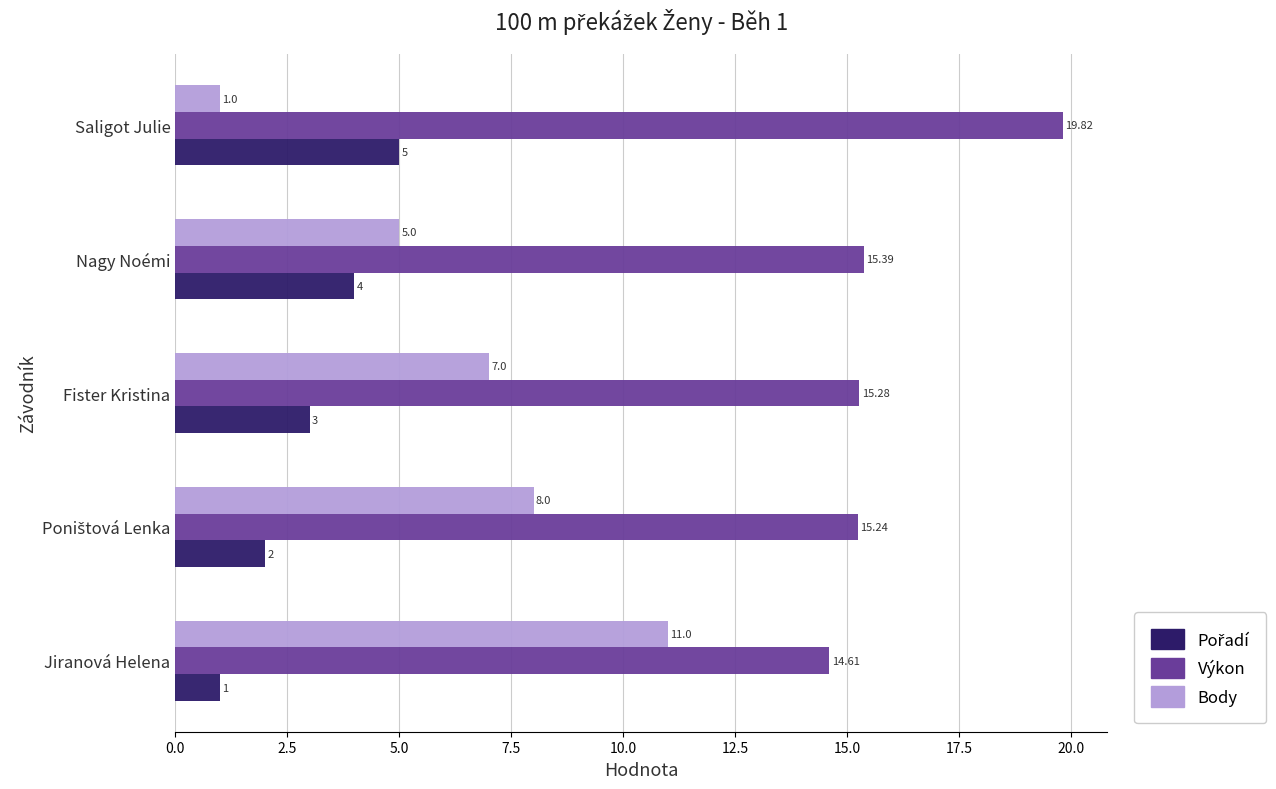

Count the number of categories in the chart.

5